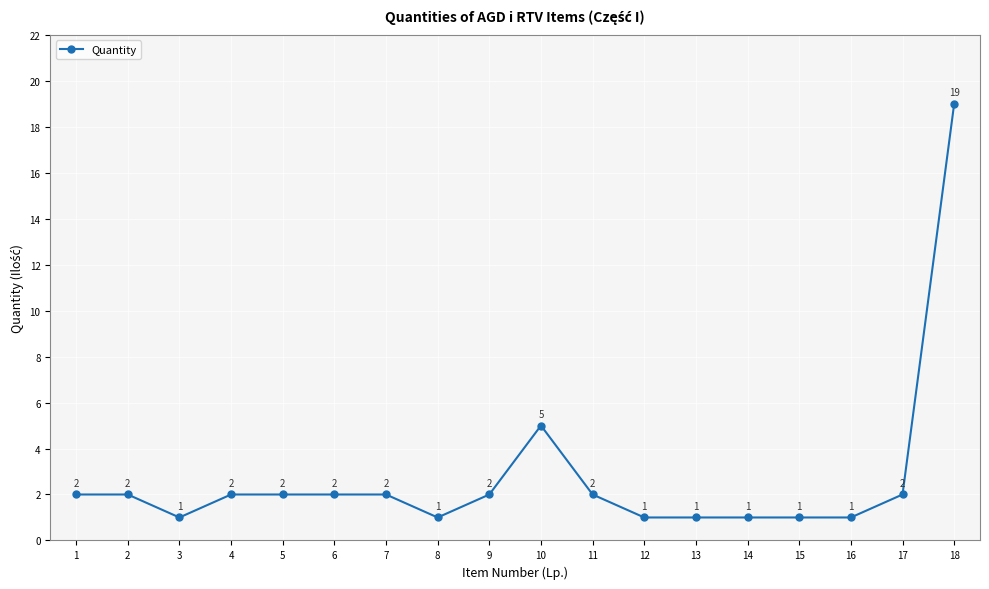

How many data points are less than 2?

7